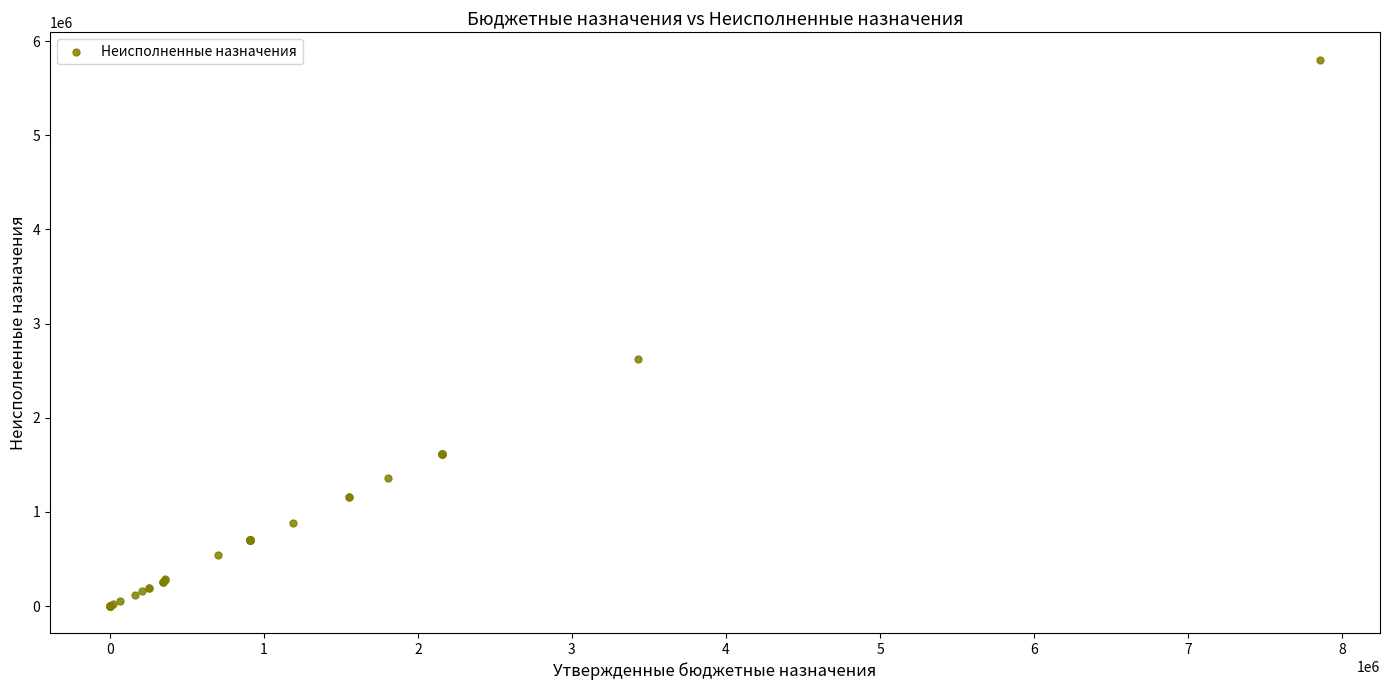

What Y value in the scatter plot is closest to 2904383?

2626304.1